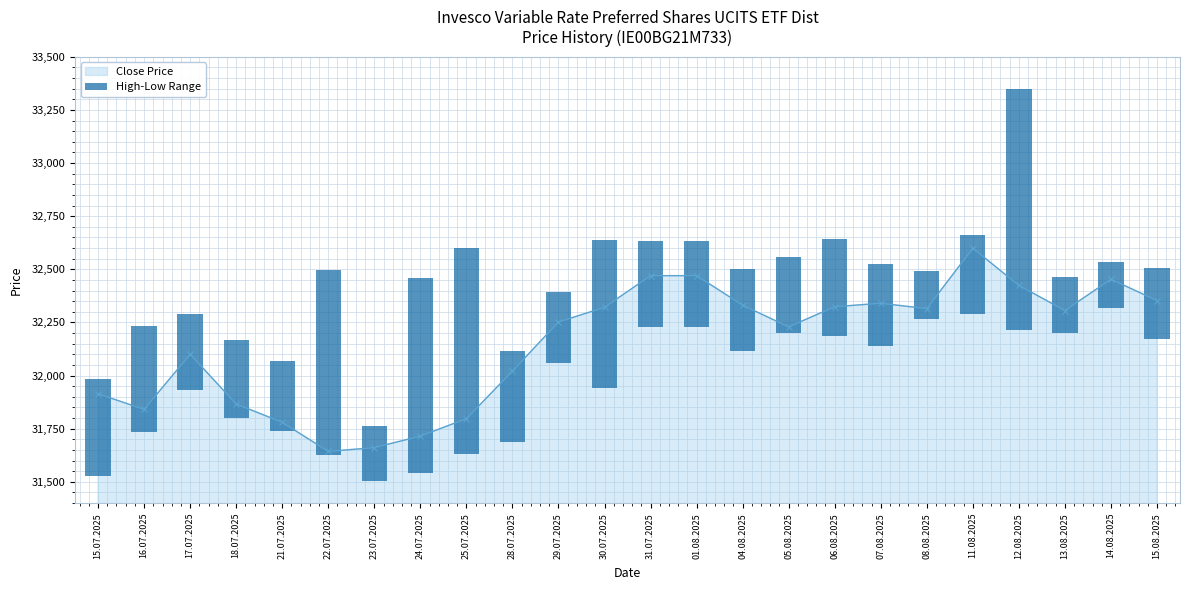

At which label is the value closest to 675?

30.07.2025